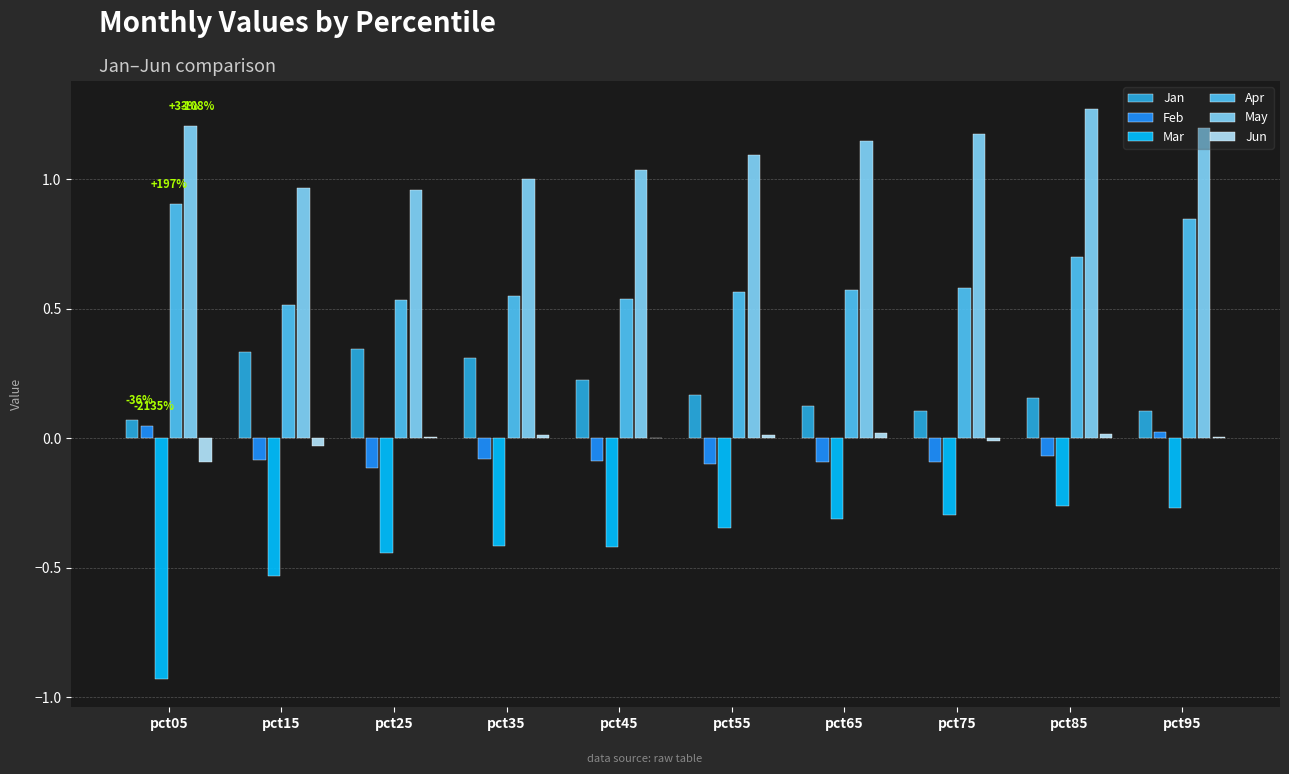

The value of Mar at pct65 is -0.1. True or false?

False